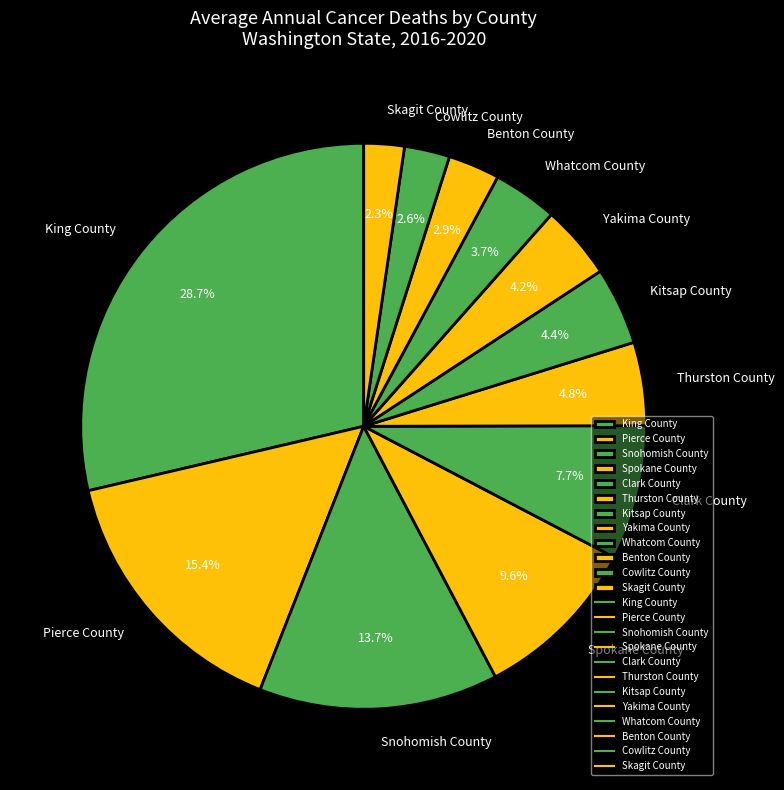

What percentage do King County and Kitsap County together represent?

33.1%